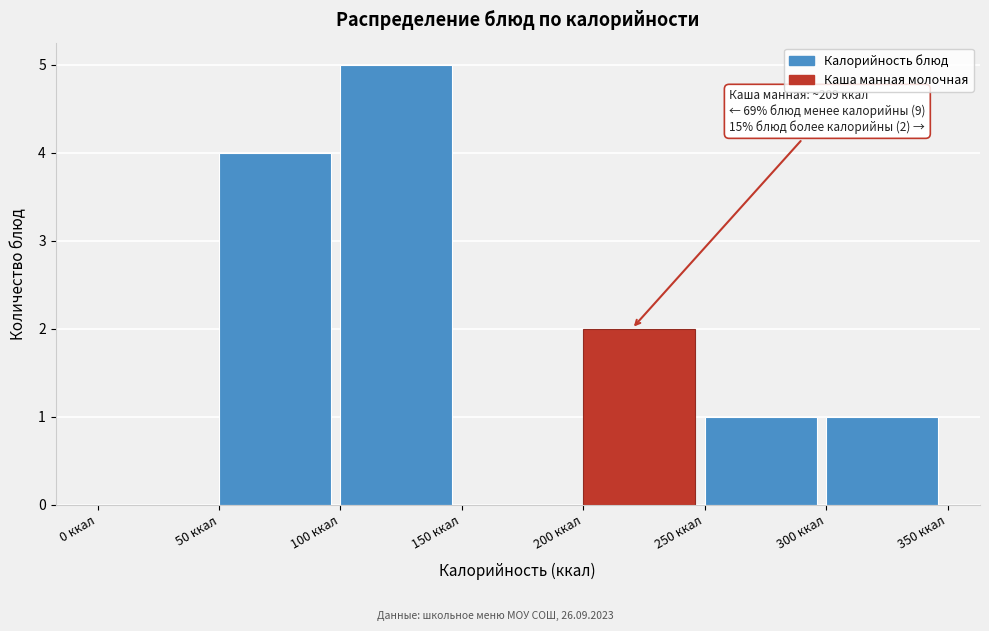

Which range on the x-axis has the tallest bar?

100 to 150